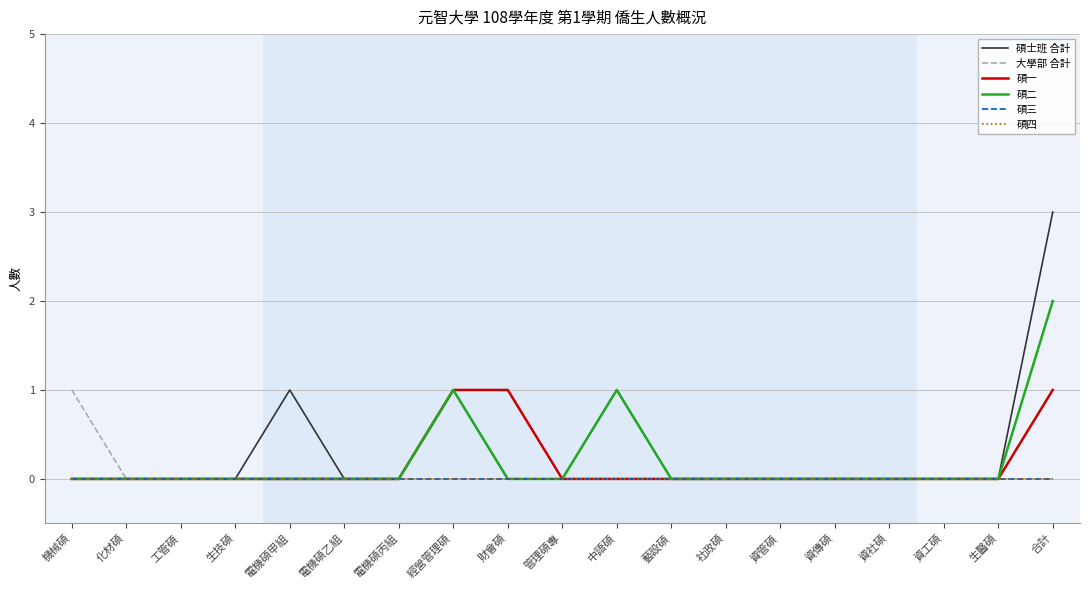

At which category is the sum across all series the highest?

合計